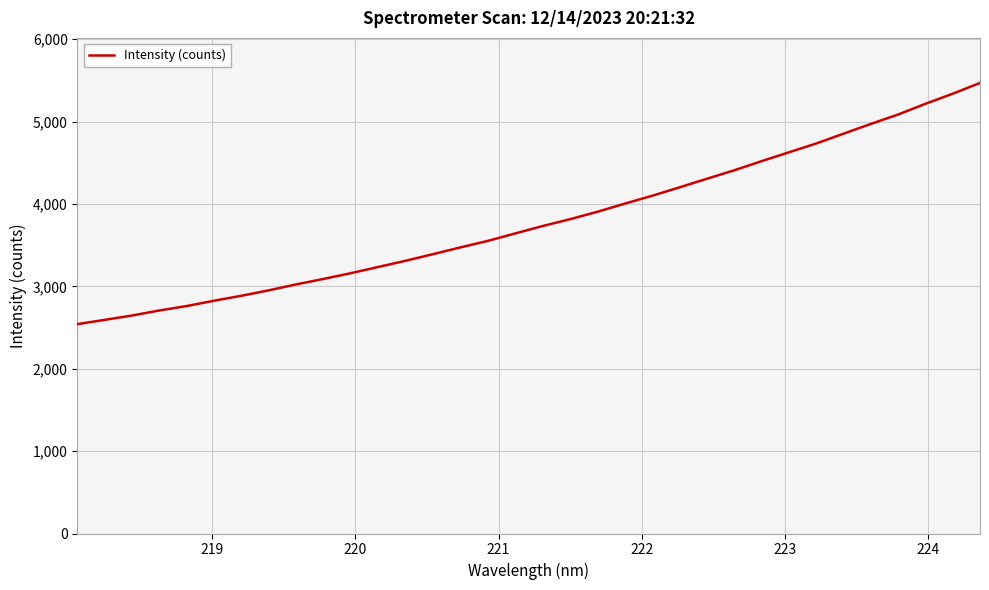

What is the minimum value shown in the chart?

2541.5